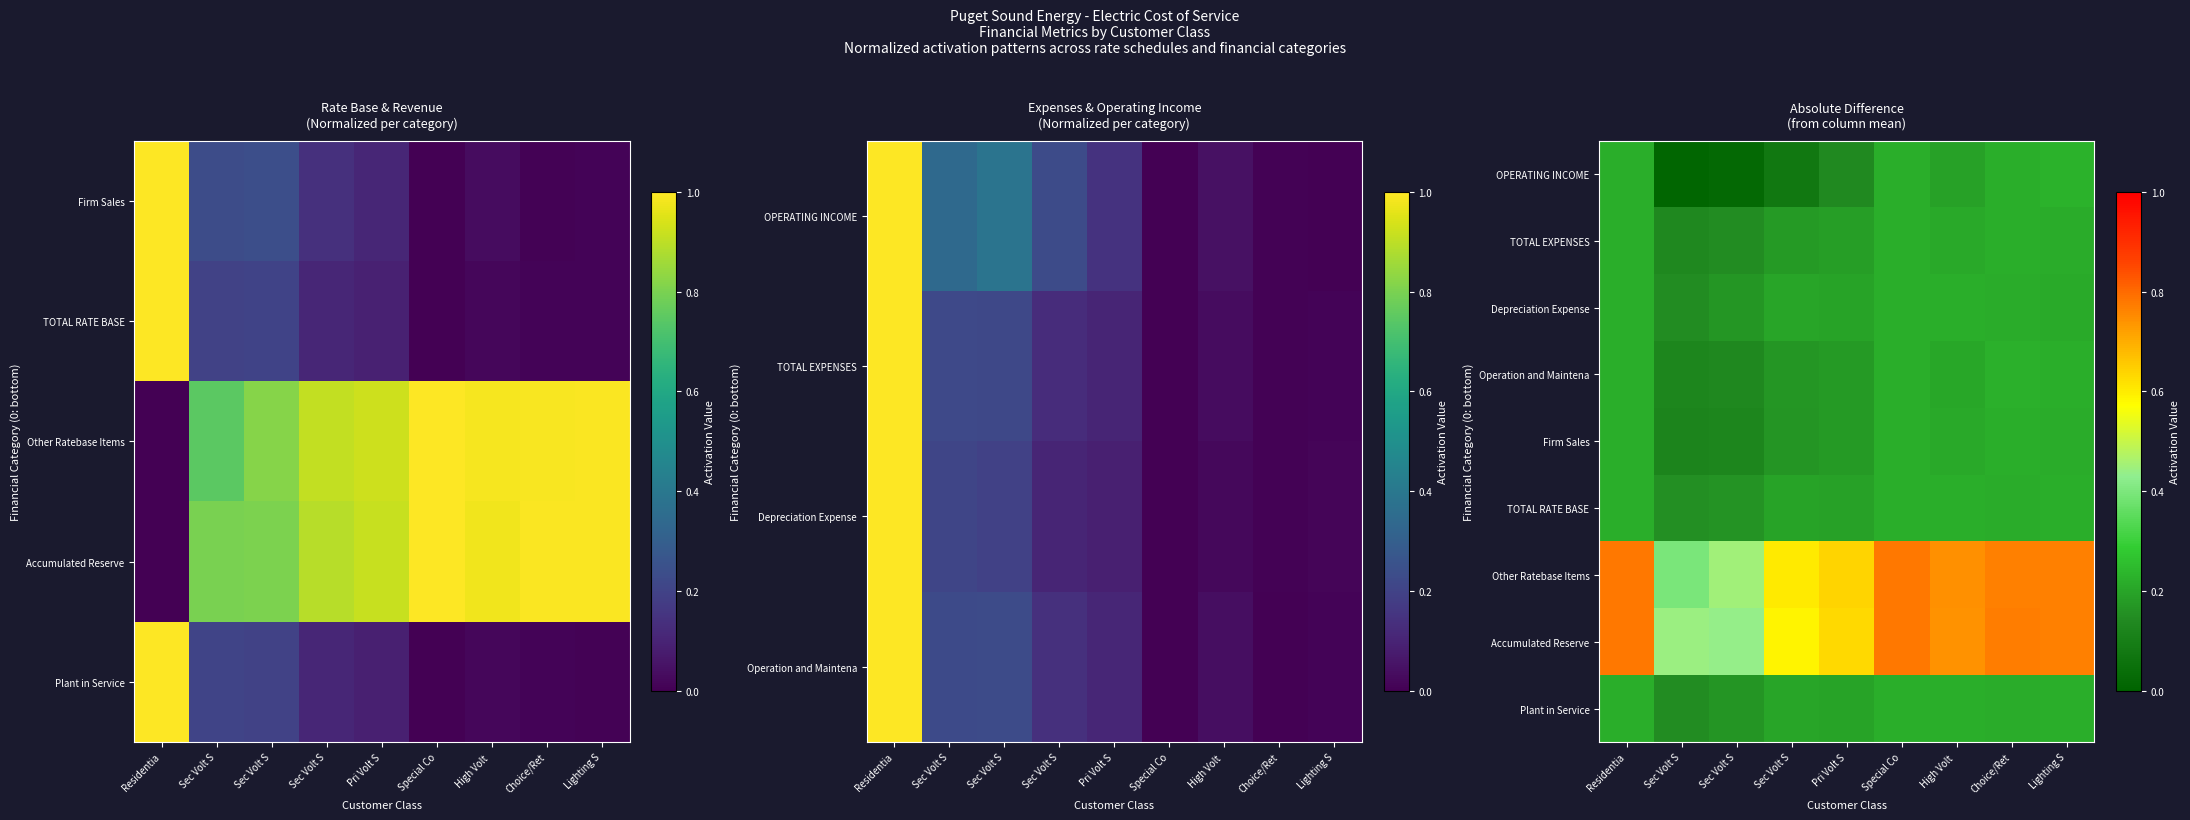

What is the difference between the highest and lowest values at Pri Volt S?

0.5